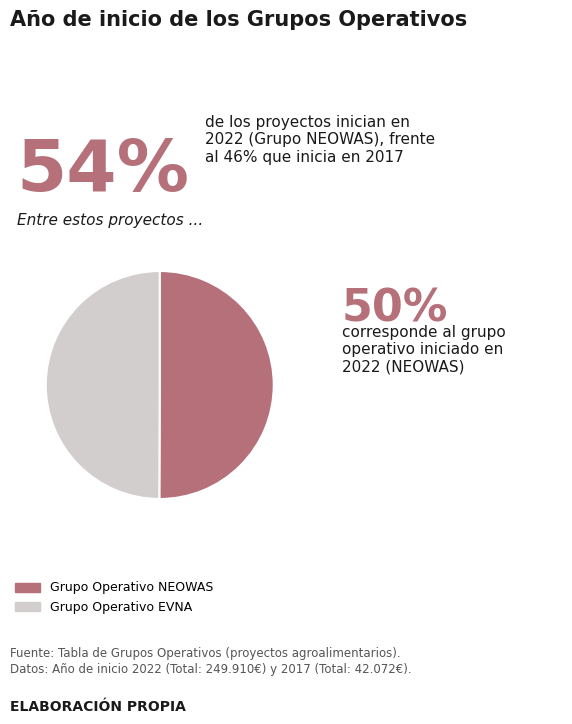

What is the ratio of the value at Grupo Operativo NEOWAS to the value at Grupo Operativo EVNA?

1.0